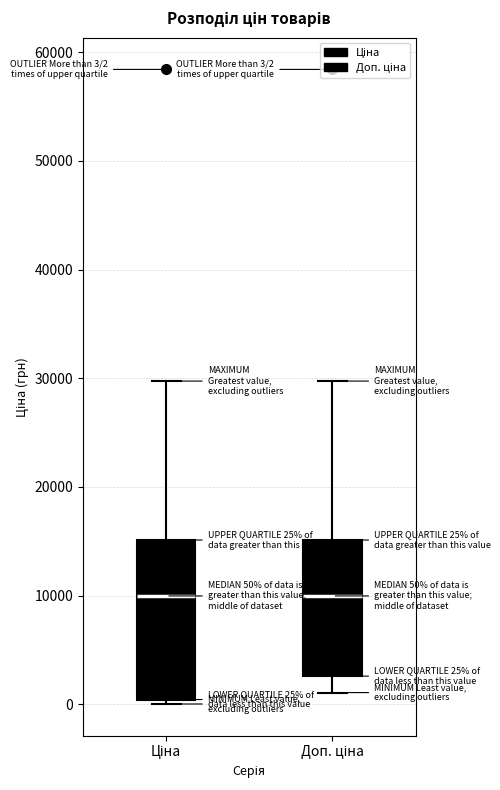

Which box is the tallest, from its lower edge to its upper edge?

Ціна